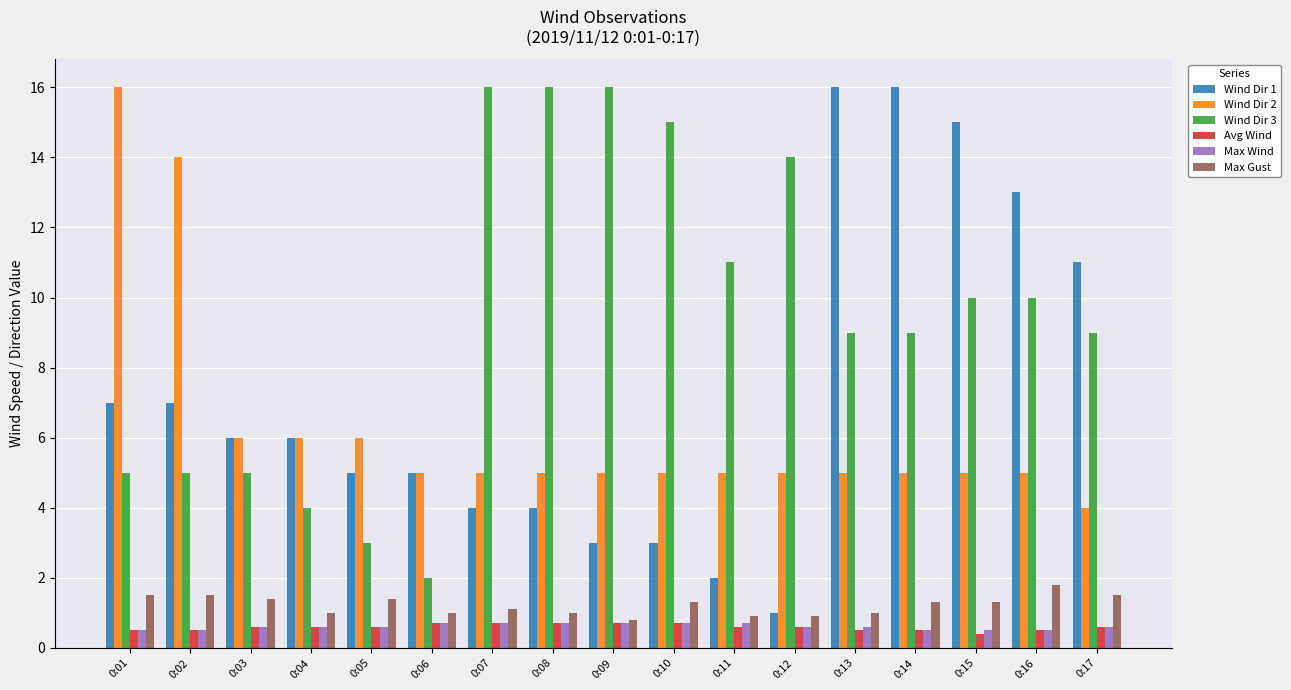

How many data points does each series have?

17